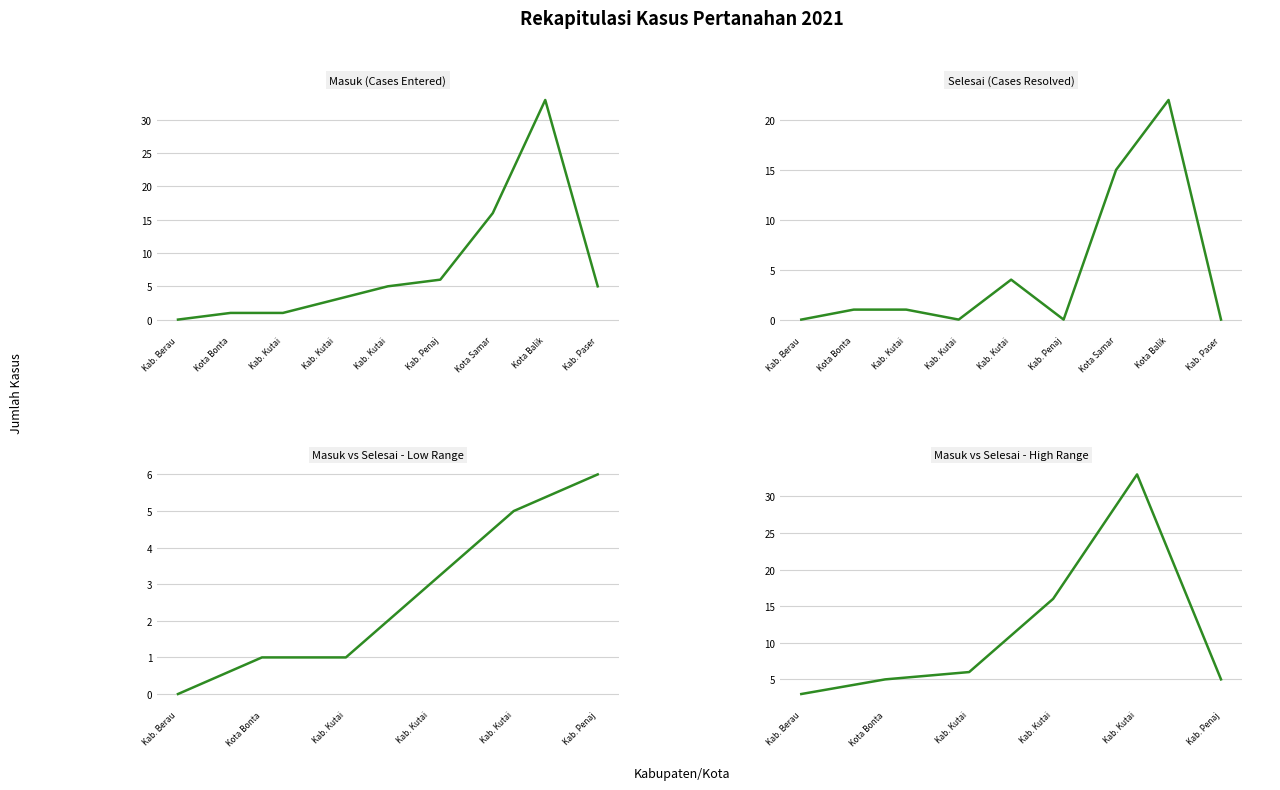

What is the label of the 5th point from the right?

Kab. Kutai